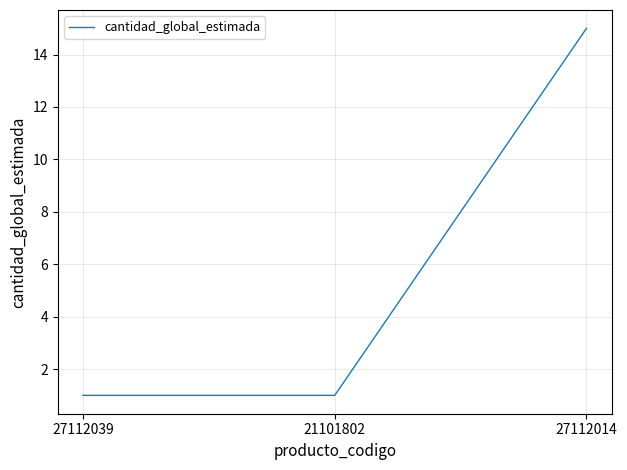

Which has a higher value, 27112014 or 27112039?

27112014